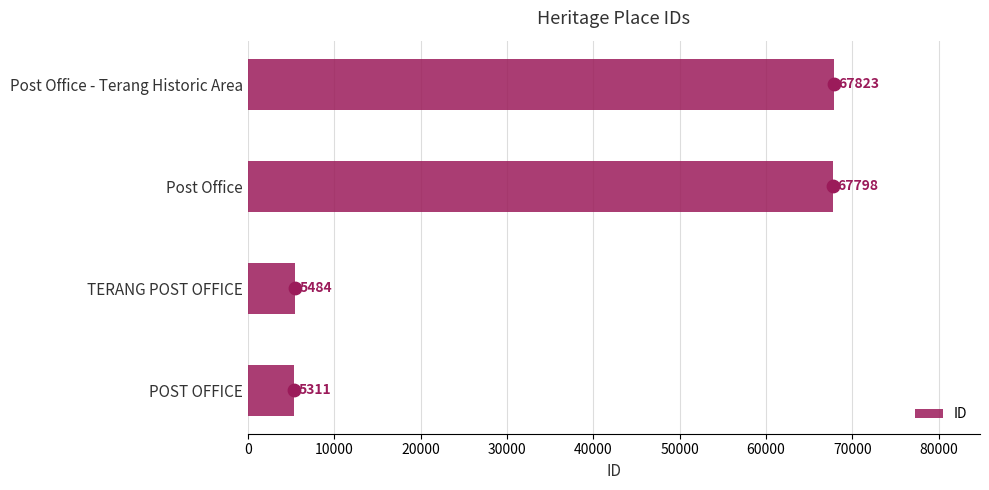

The ID series shows 5484 at TERANG POST OFFICE. True or false?

True